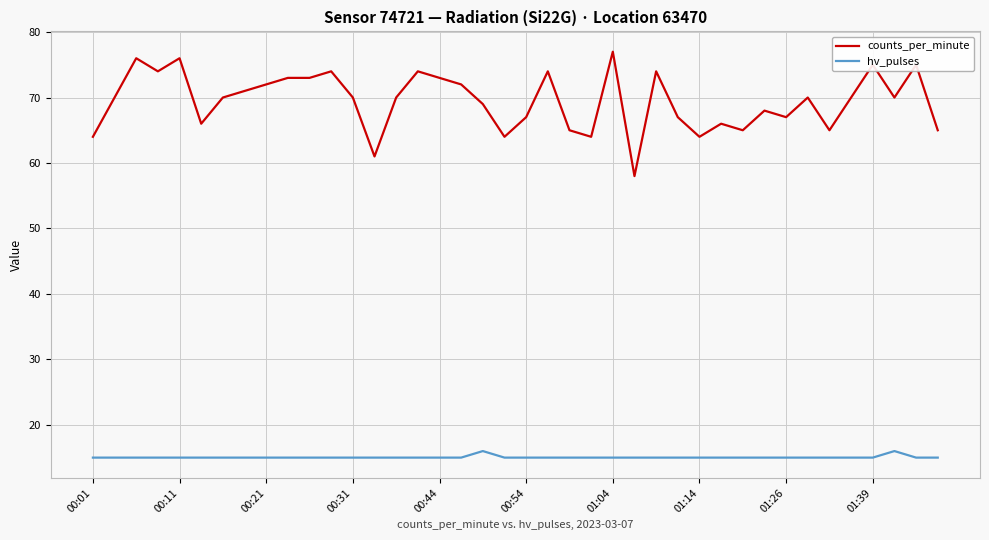

At how many categories does at least one series exceed 47?

40